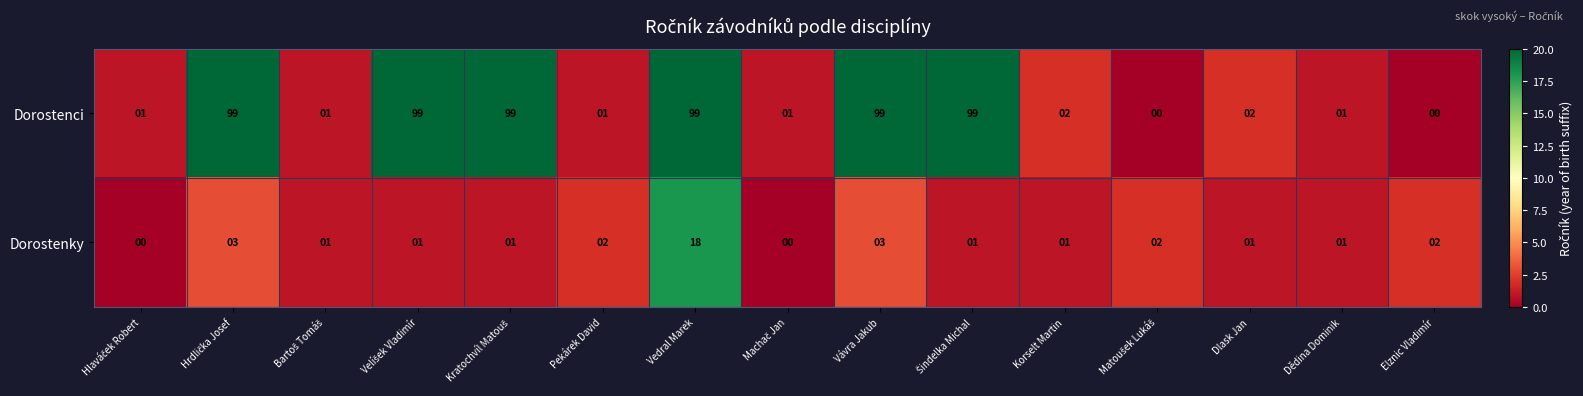

Reading right to left, extract all data points from this chart.

Dorostenci: 0	1	2	0	2	99	99	1	99	1	99	99	1	99	1
Dorostenky: 2	1	1	2	1	1	3	0	18	2	1	1	1	3	0